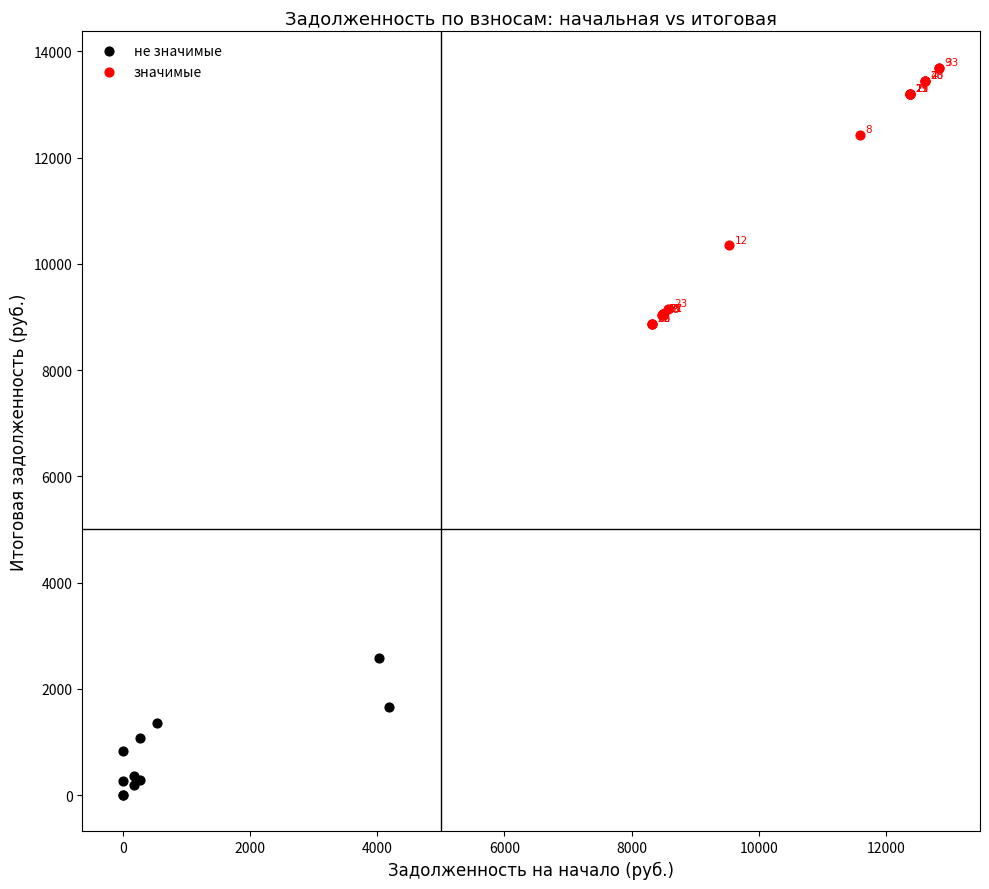

Which series contains the lowest Y value?

не значимые